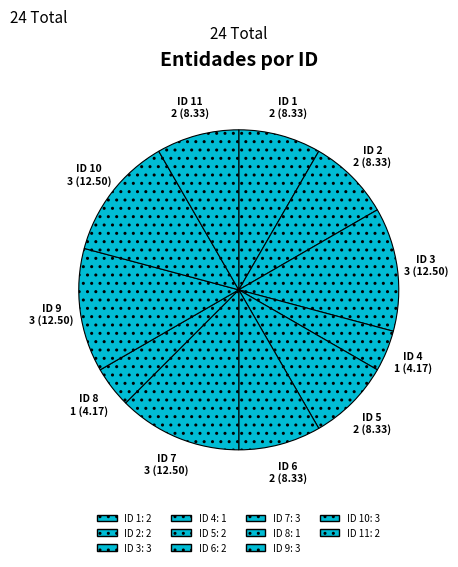

Which slice is the smallest?

ID 4